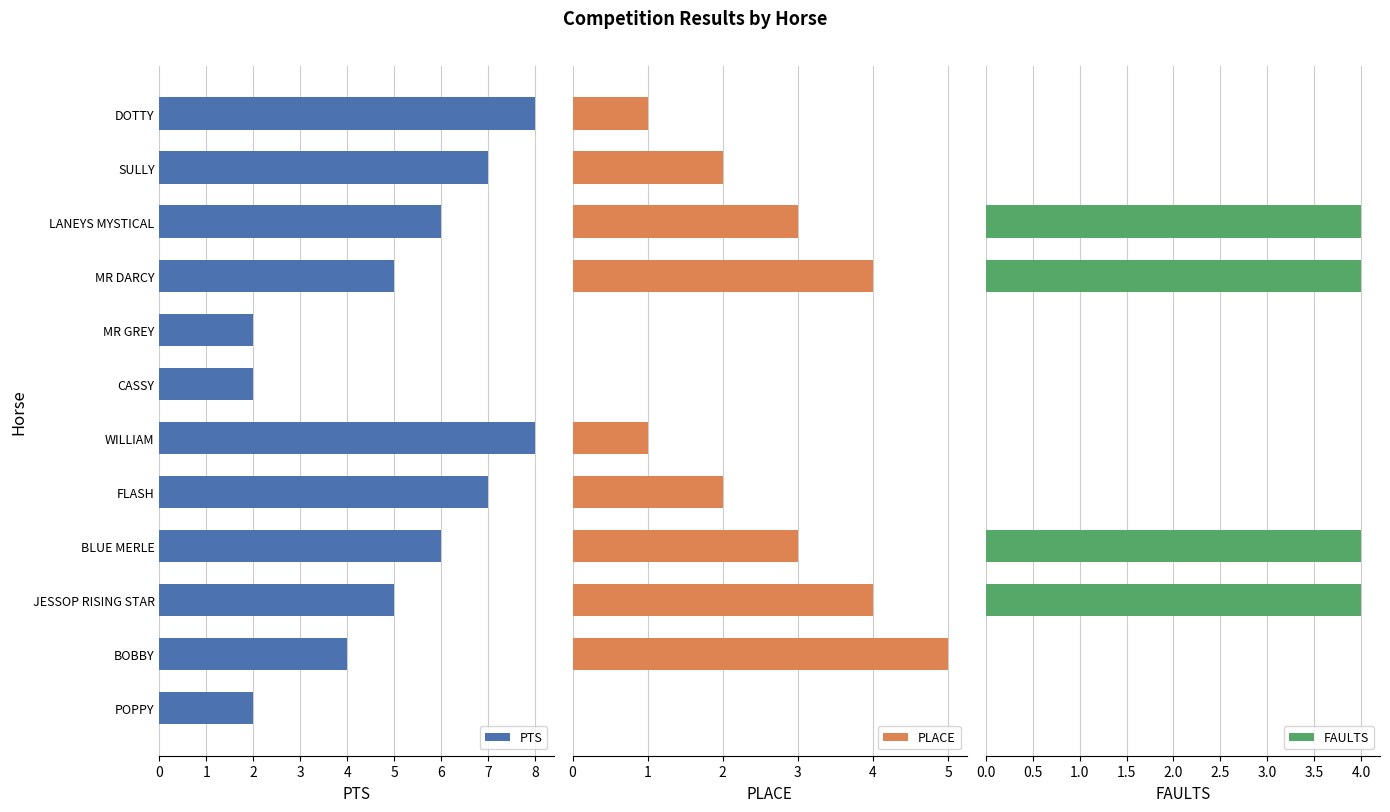

What are all the series names shown in the legend?

PTS, PLACE, FAULTS